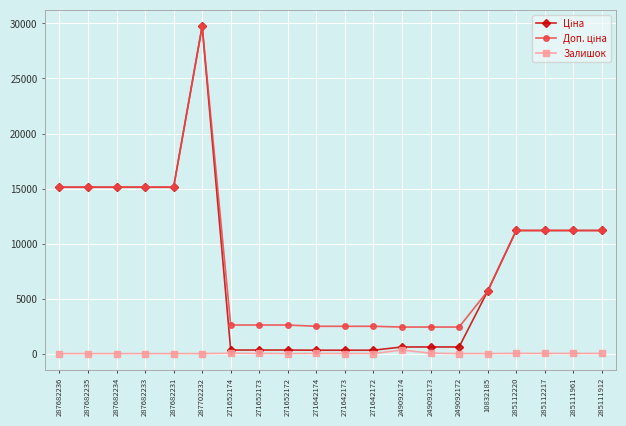

Is it true that Залишок equals 11.0 at 271642174?

True